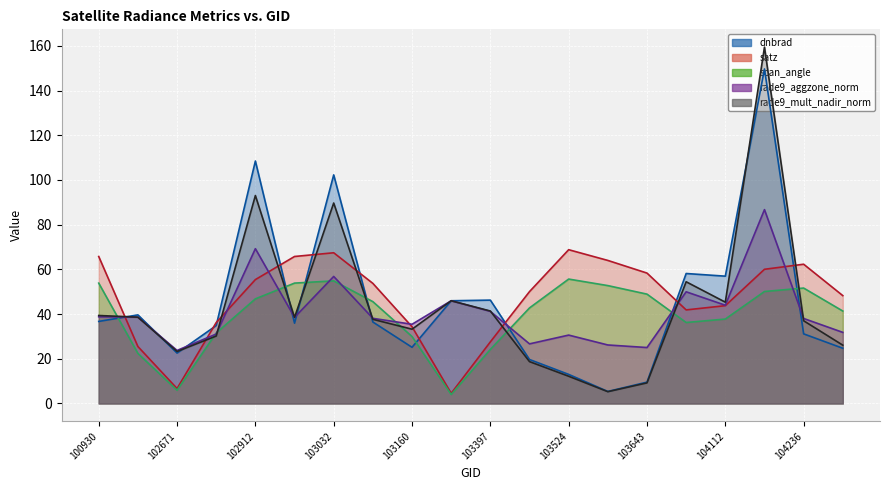

Rank the series by their maximum value, from highest to lowest.

rade9_mult_nadir_norm (line), dnbrad (line), rade9_aggzone_norm (line), satz (line), scan_angle (line)